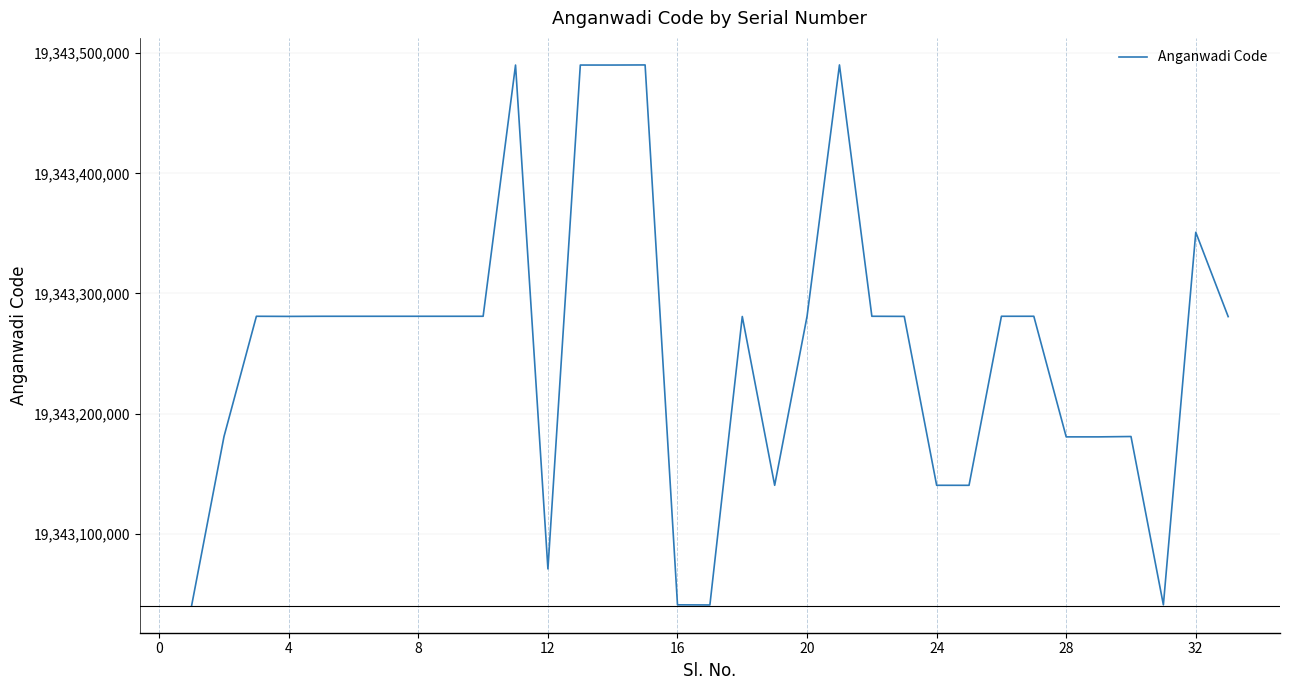

What is the maximum value shown in the chart?

19343490221